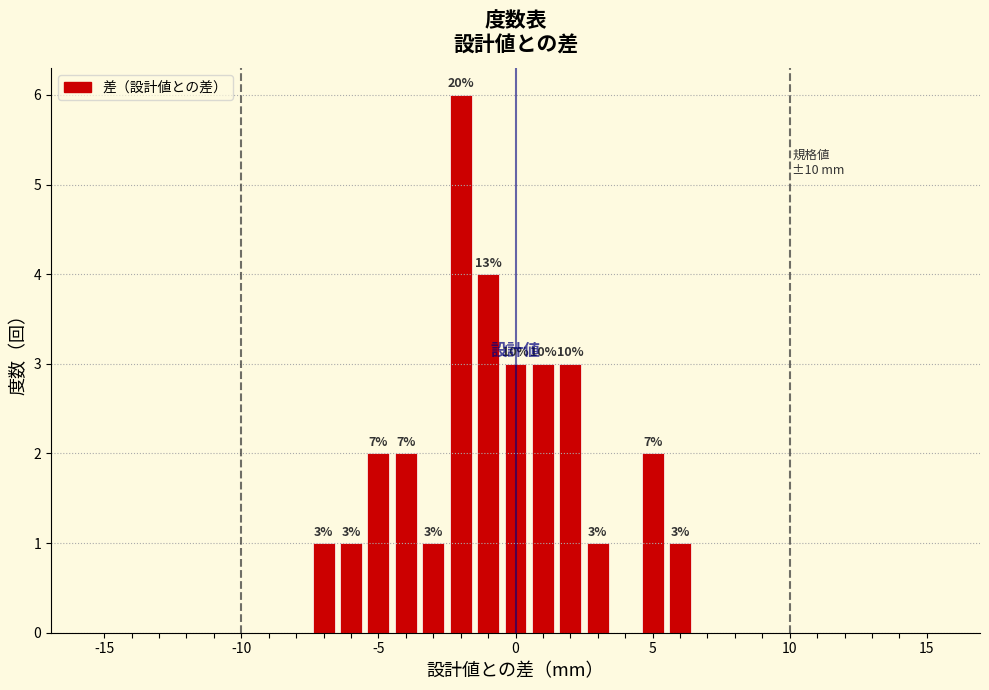

Read against the x-axis, roughly where is the centre of the tallest bar?

-2.0